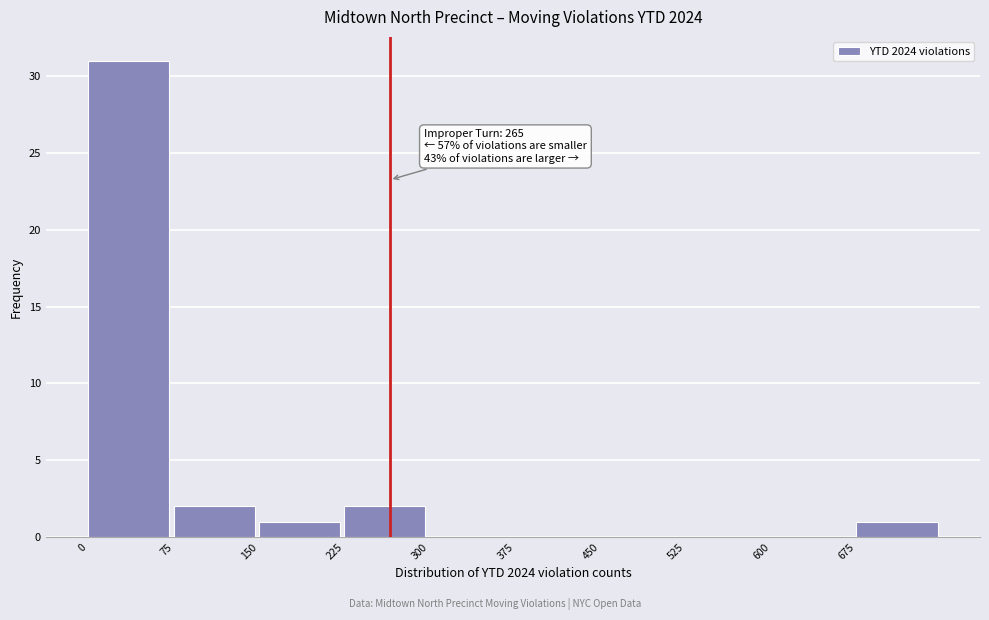

Over which range of the x-axis is the bar tallest?

0 to 75